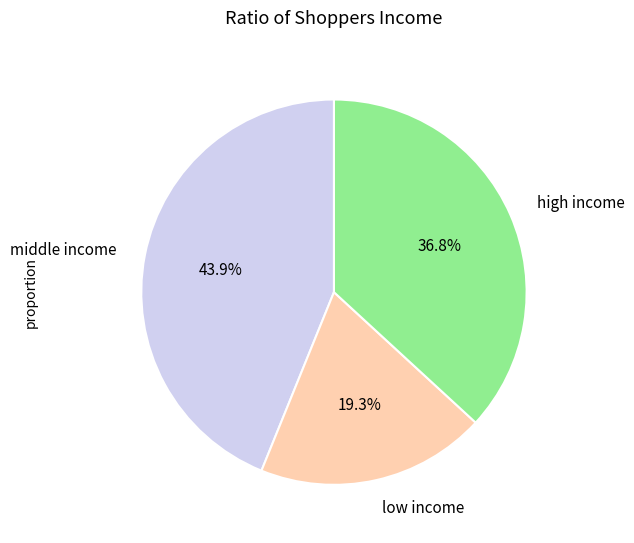

Which slice is the largest?

middle income